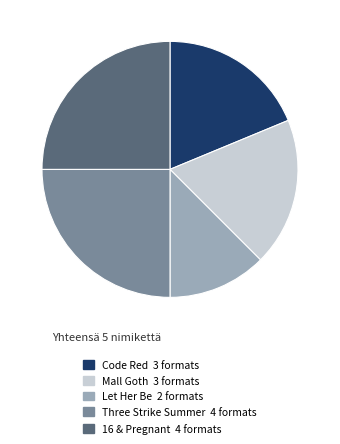

Which slice is the smallest?

Let Her Be